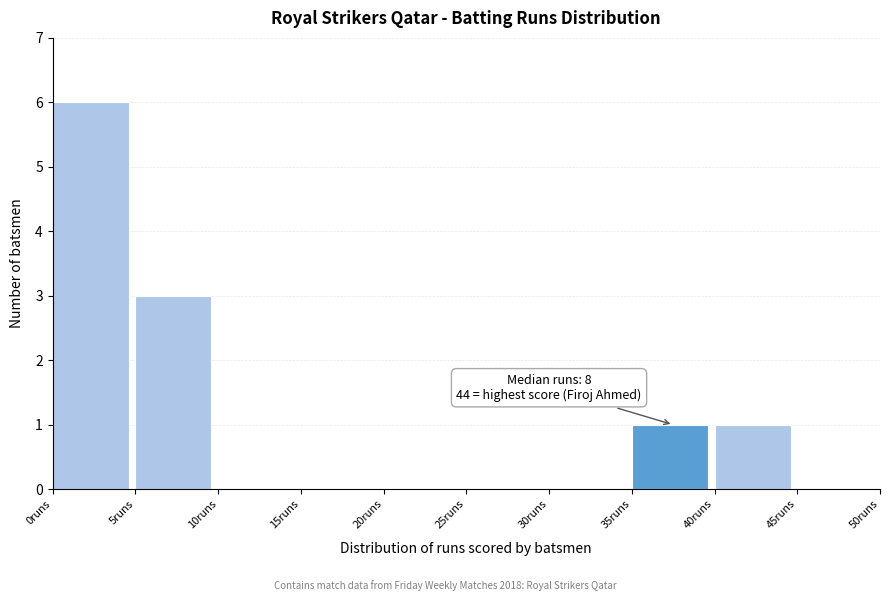

Which range on the x-axis has the tallest bar?

0 to 5